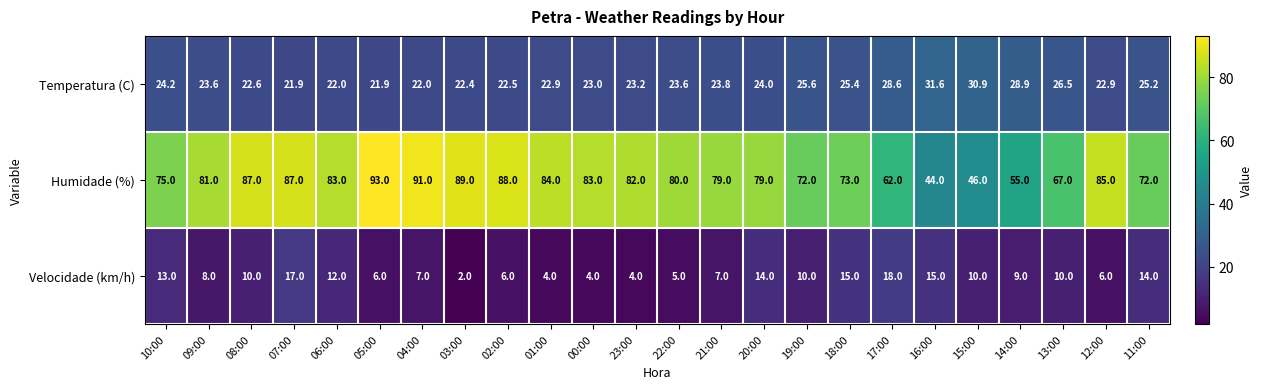

What is the difference between the maximum and second lowest values in the Velocidade (km/h) series?

14.0